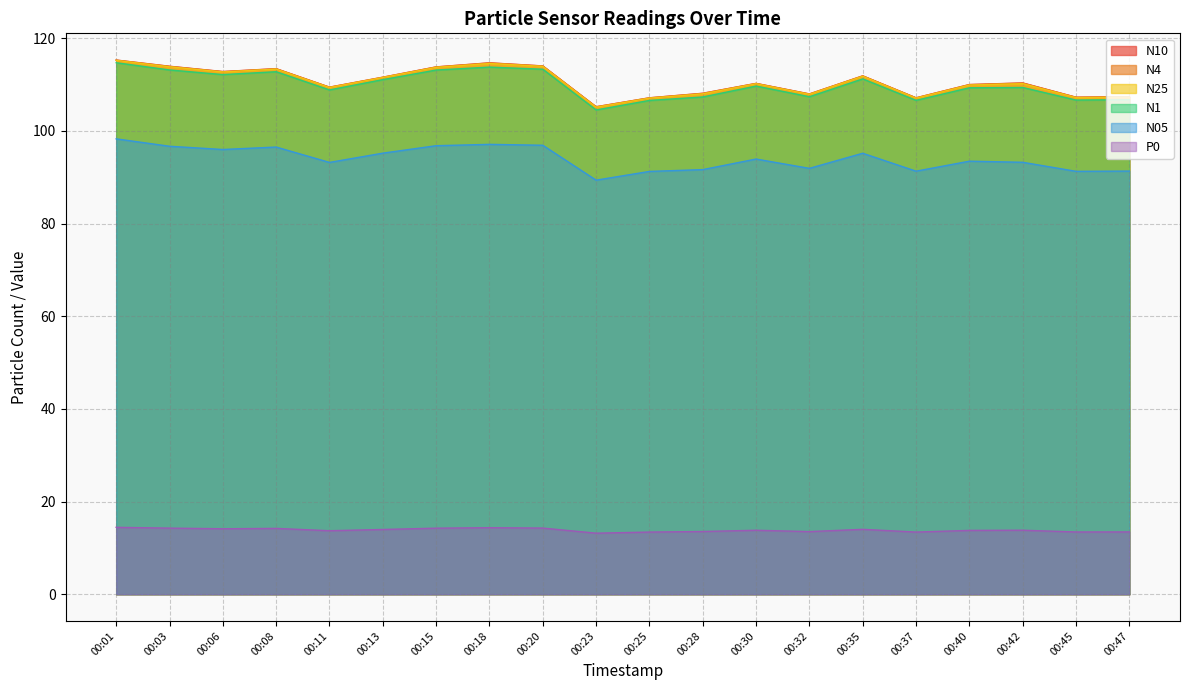

The N05 series shows 97.1 at 00:18. True or false?

True